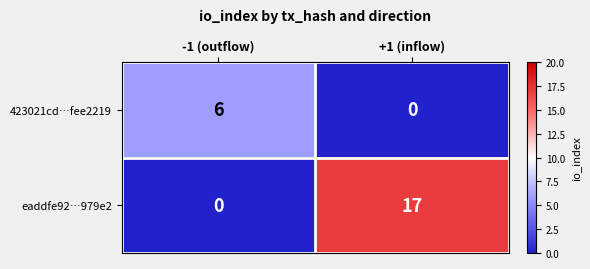

What value does the eaddfe92…979e2 series have at +1 (inflow)?

17